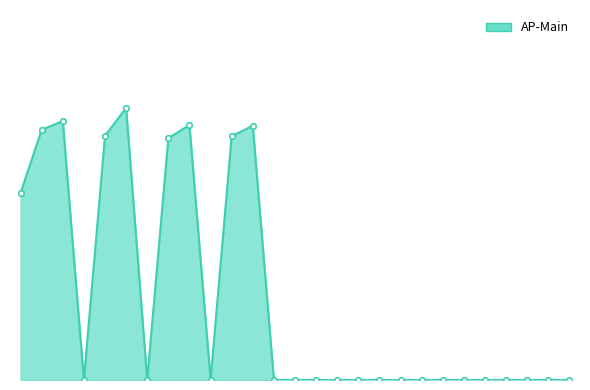

Does the chart have visible grid lines?

No